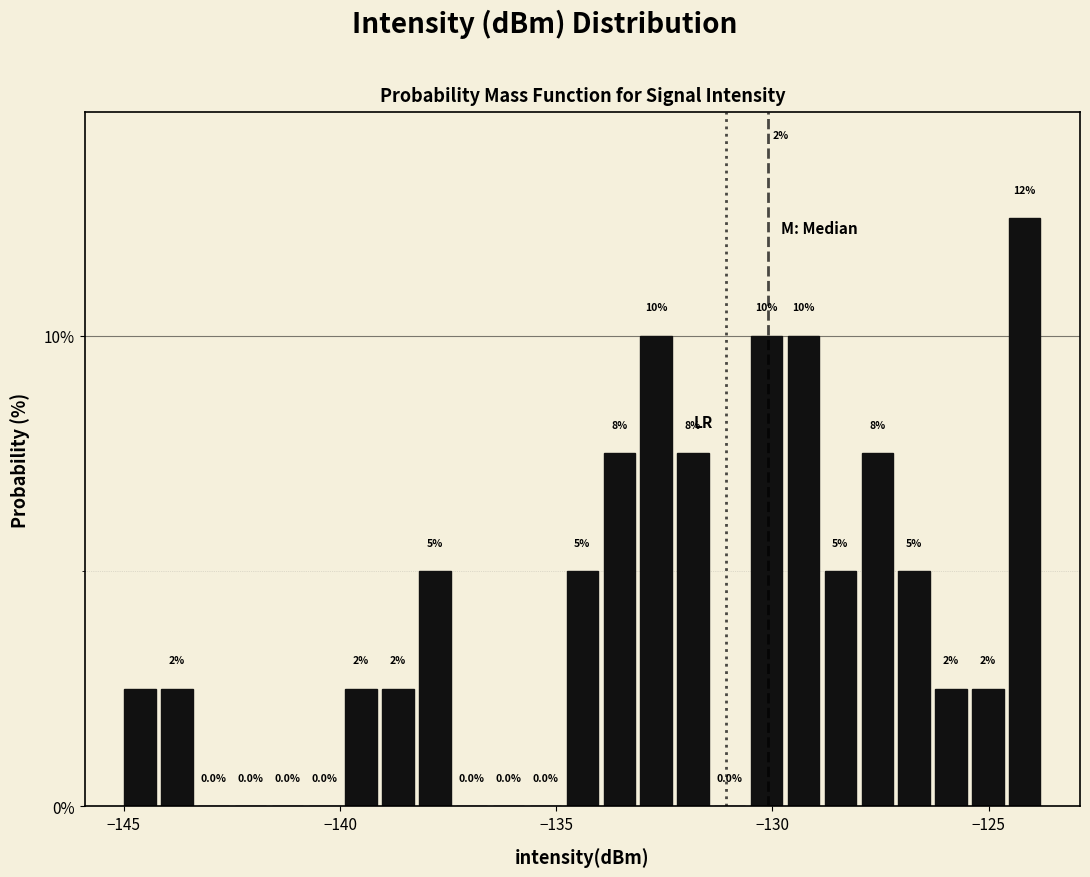

Read against the x-axis, roughly where is the centre of the tallest bar?

-124.0